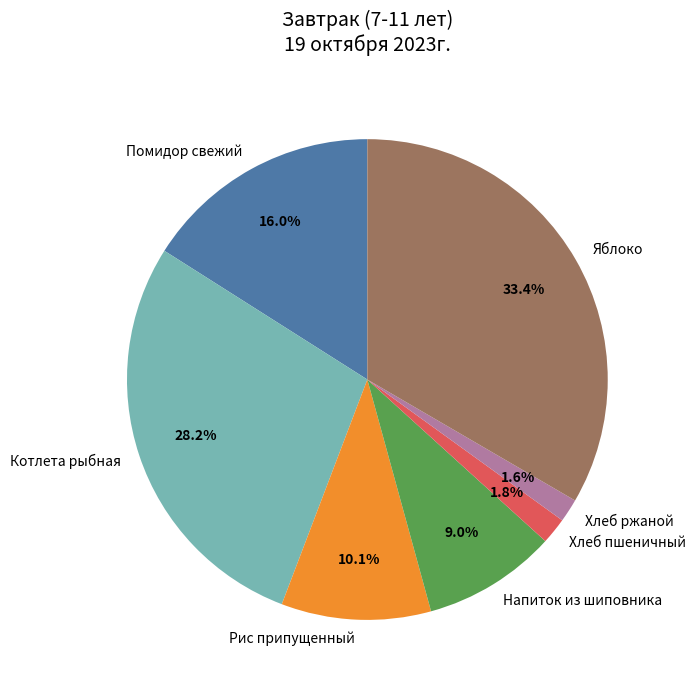

To the nearest percent, what is the difference between the largest and smallest slice percentages?

32%